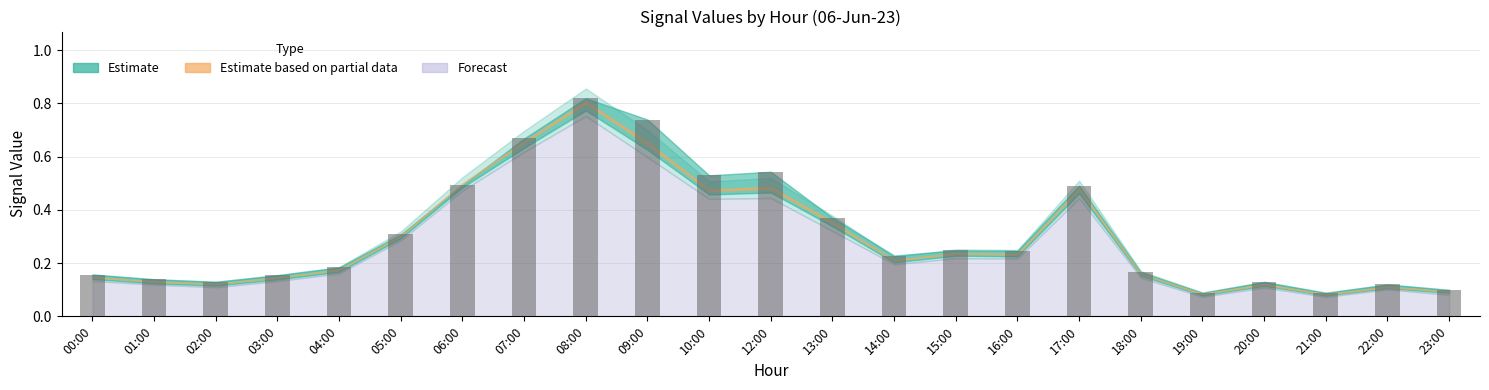

Count the number of data series in this chart.

1